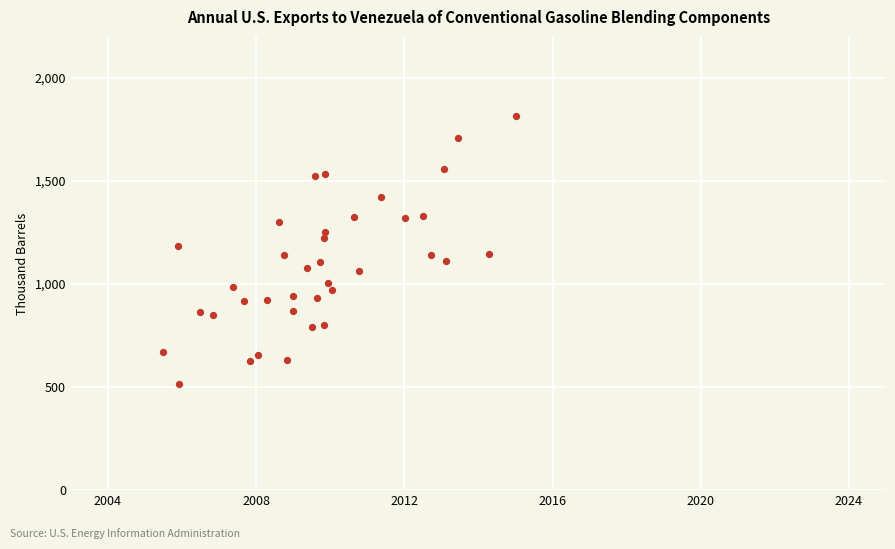

What is the range of X values (max minus min)?

9.5